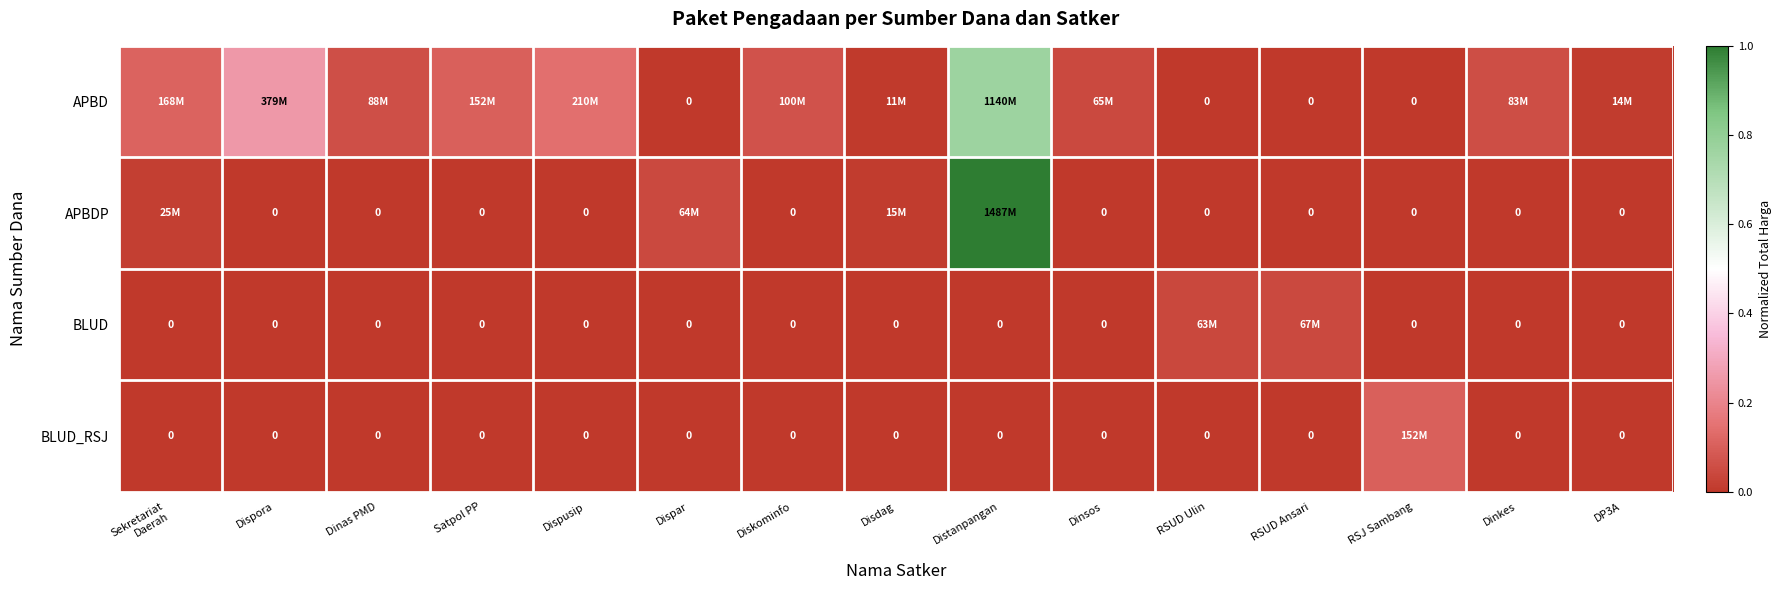

Where is APBDP nearest to the value 0?

Dispora